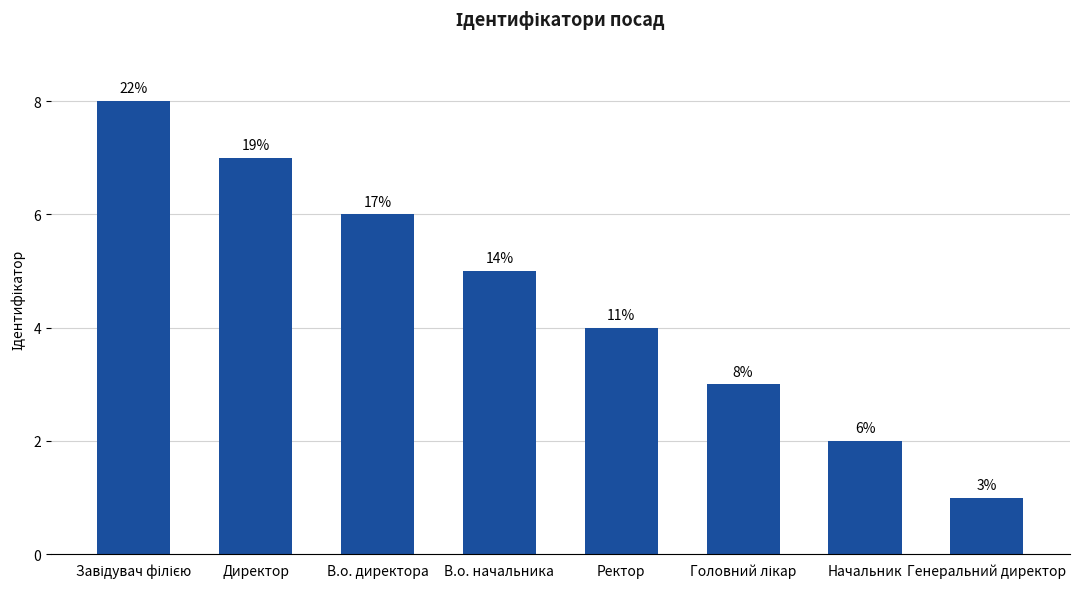

How many bars are there in total?

8